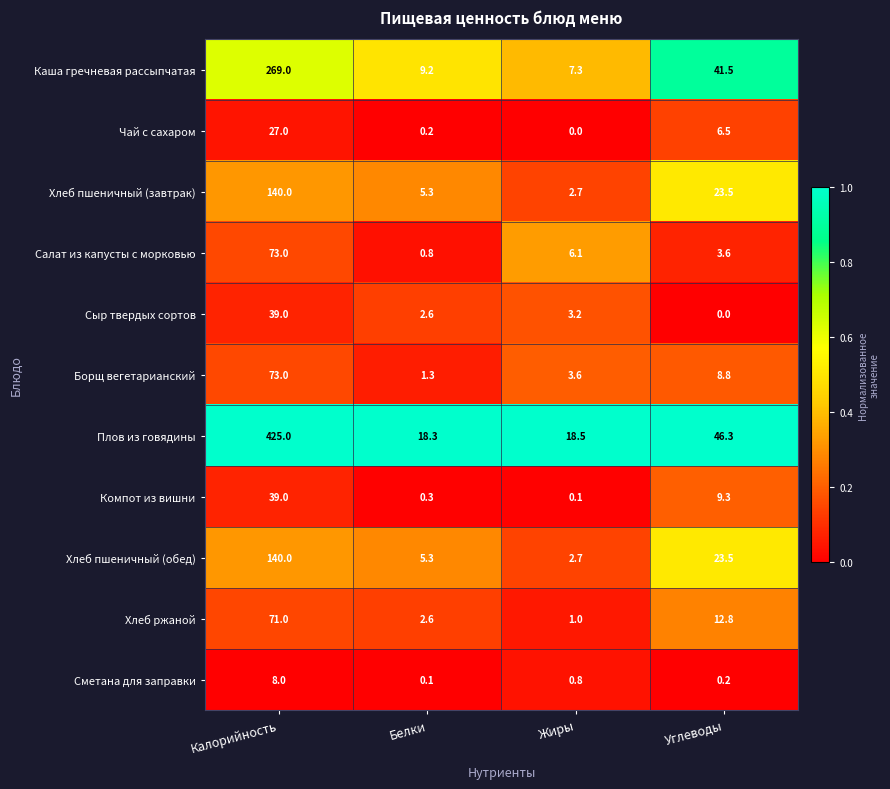

At which category does the chart reach its peak across all series?

Калорийность